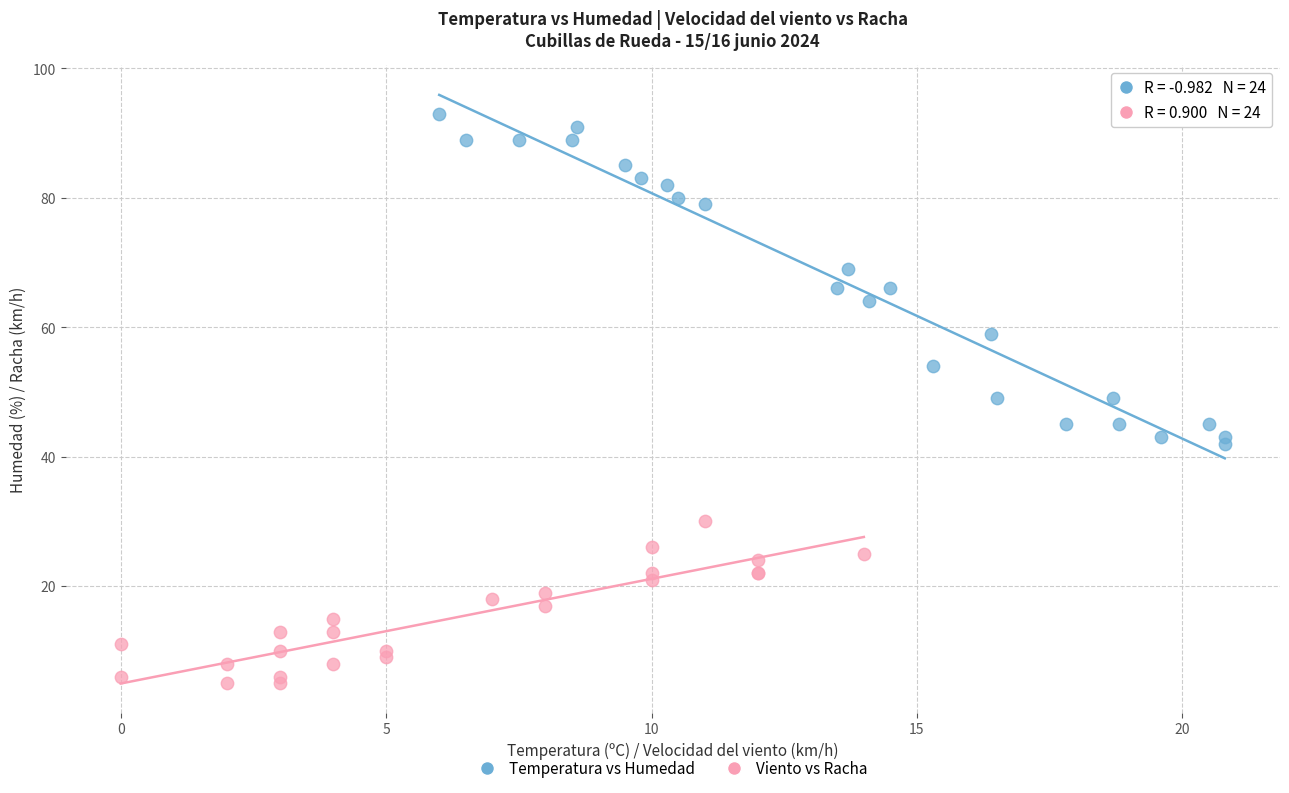

Which series reaches the maximum Y coordinate?

Temperatura vs Humedad